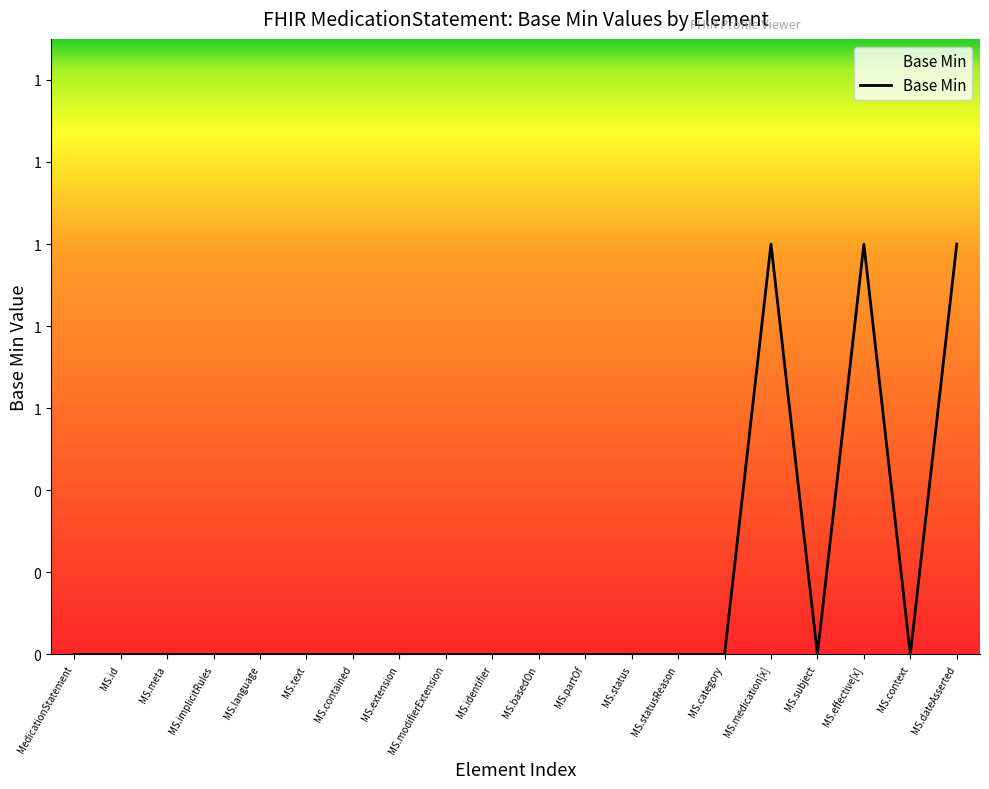

Reading right to left, extract all data points from this chart.

MS.dateAsserted=1	MS.context=0	MS.effective[x]=1	MS.subject=0	MS.medication[x]=1	MS.category=0	MS.statusReason=0	MS.status=0	MS.partOf=0	MS.basedOn=0	MS.identifier=0	MS.modifierExtension=0	MS.extension=0	MS.contained=0	MS.text=0	MS.language=0	MS.implicitRules=0	MS.meta=0	MS.id=0	MedicationStatement=0